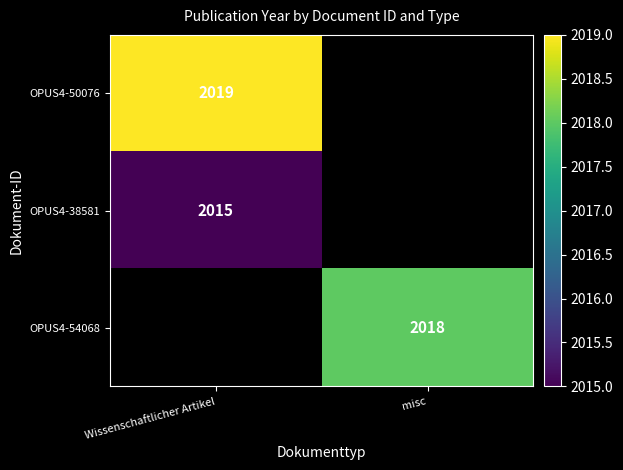

True or false: OPUS4-54068 has a value of 2018 at misc.

True